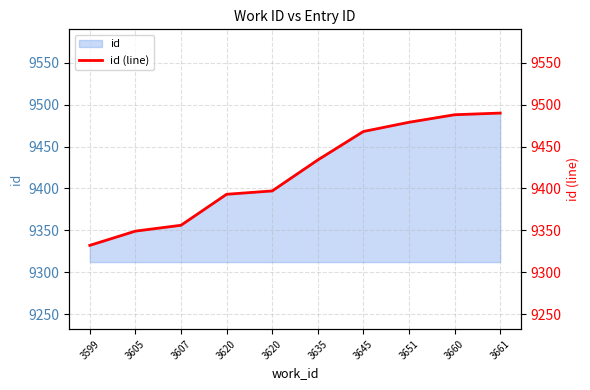

What is the value of the 8th point from the left?

9479